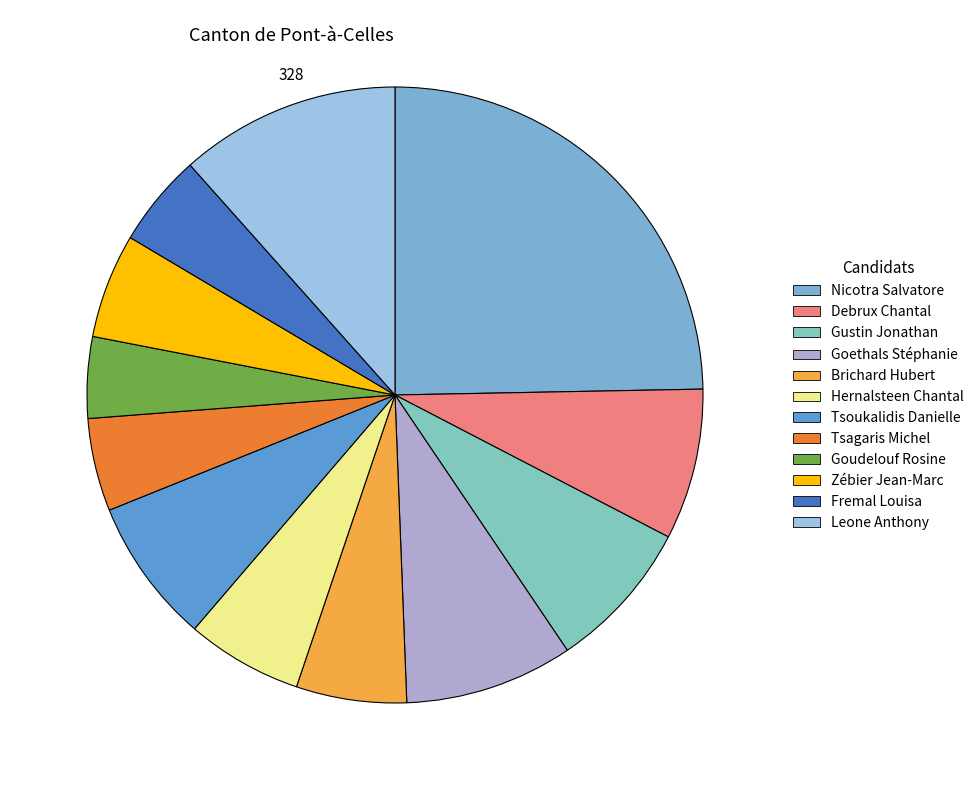

Count the number of slices in the pie.

12